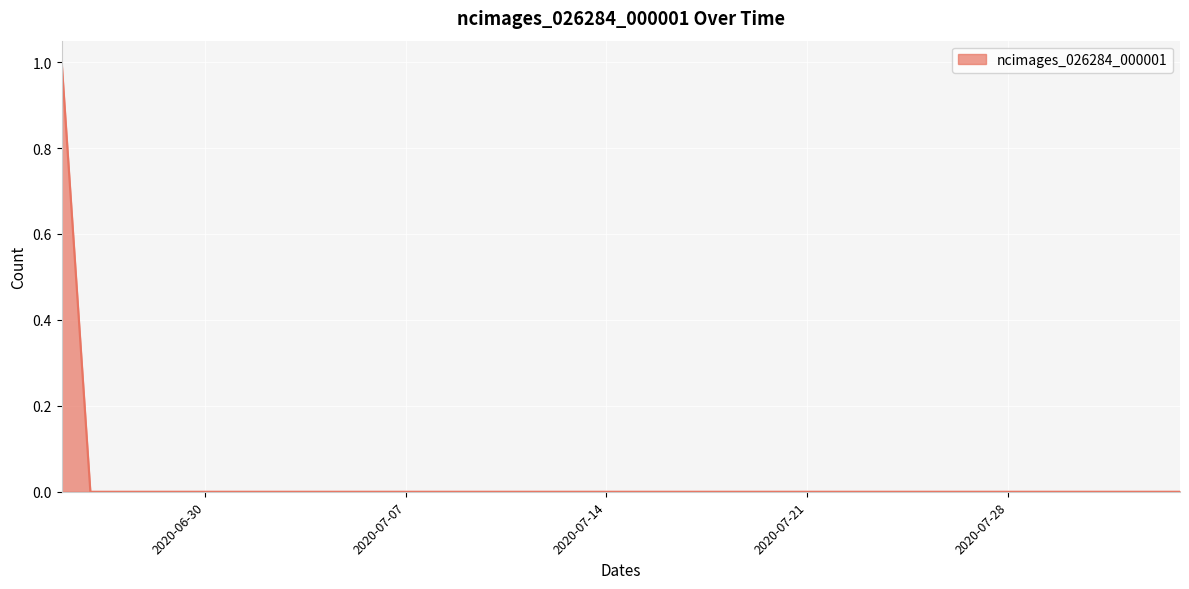

Reading right to left, what are all the values shown in this chart?

2020-08-03=0	2020-08-02=0	2020-08-01=0	2020-07-31=0	2020-07-30=0	2020-07-29=0	2020-07-28=0	2020-07-27=0	2020-07-26=0	2020-07-25=0	2020-07-24=0	2020-07-23=0	2020-07-22=0	2020-07-21=0	2020-07-20=0	2020-07-19=0	2020-07-18=0	2020-07-17=0	2020-07-16=0	2020-07-15=0	2020-07-14=0	2020-07-13=0	2020-07-12=0	2020-07-11=0	2020-07-10=0	2020-07-09=0	2020-07-08=0	2020-07-07=0	2020-07-06=0	2020-07-05=0	2020-07-04=0	2020-07-03=0	2020-07-02=0	2020-07-01=0	2020-06-30=0	2020-06-29=0	2020-06-28=0	2020-06-27=0	2020-06-26=0	2020-06-25=1